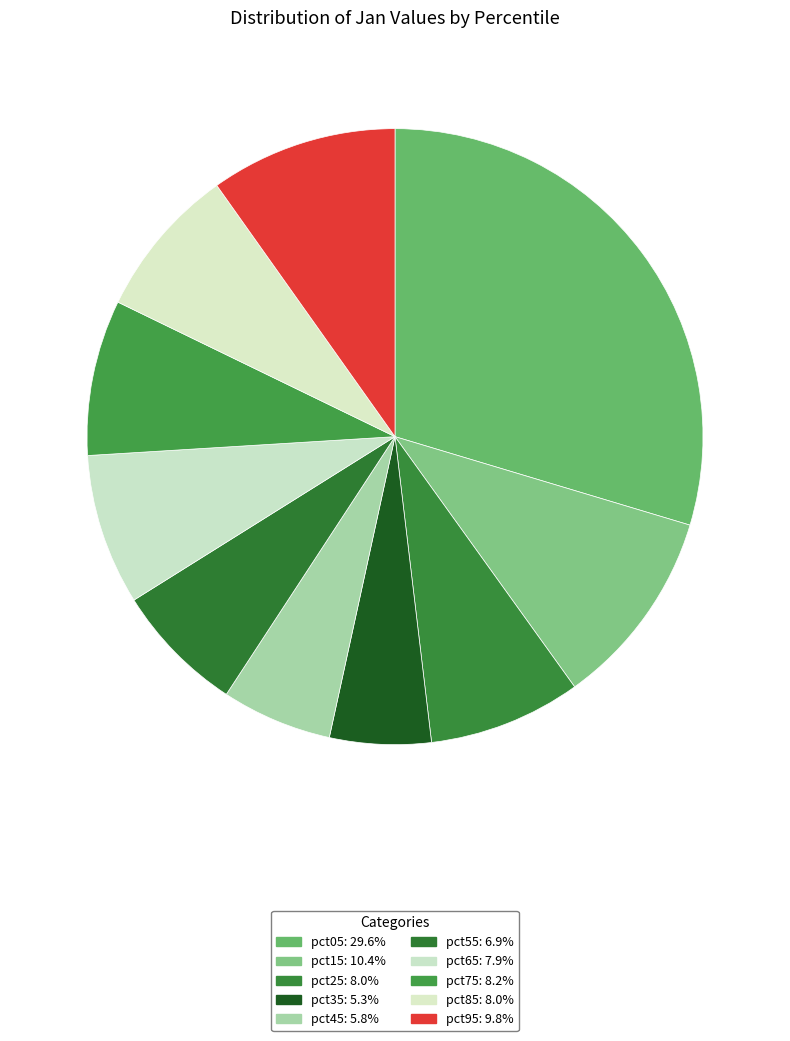

True or false: pct05 accounts for 44% of the total.

False